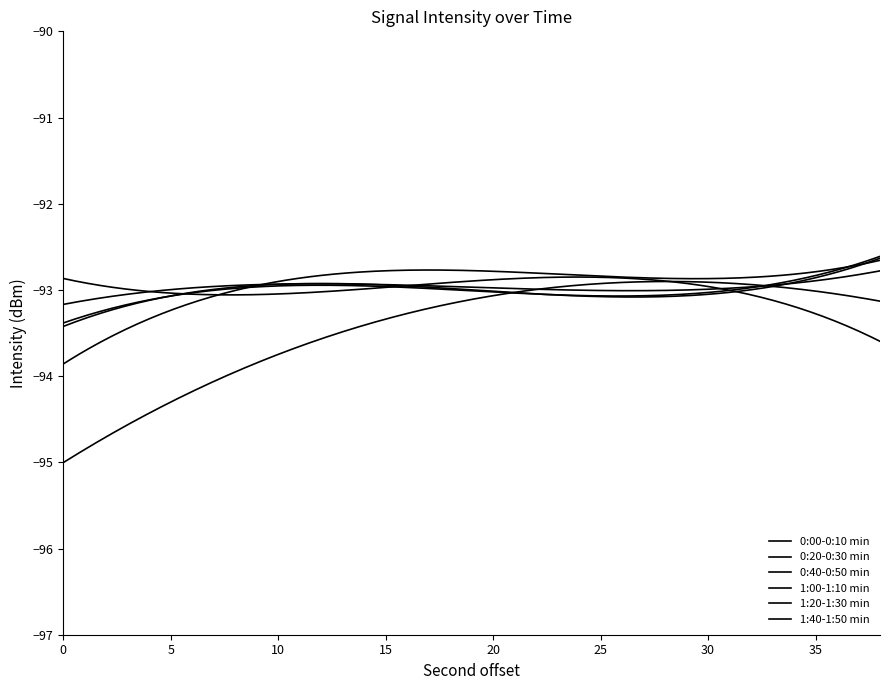

Is this an area chart (filled region under the line)?

No